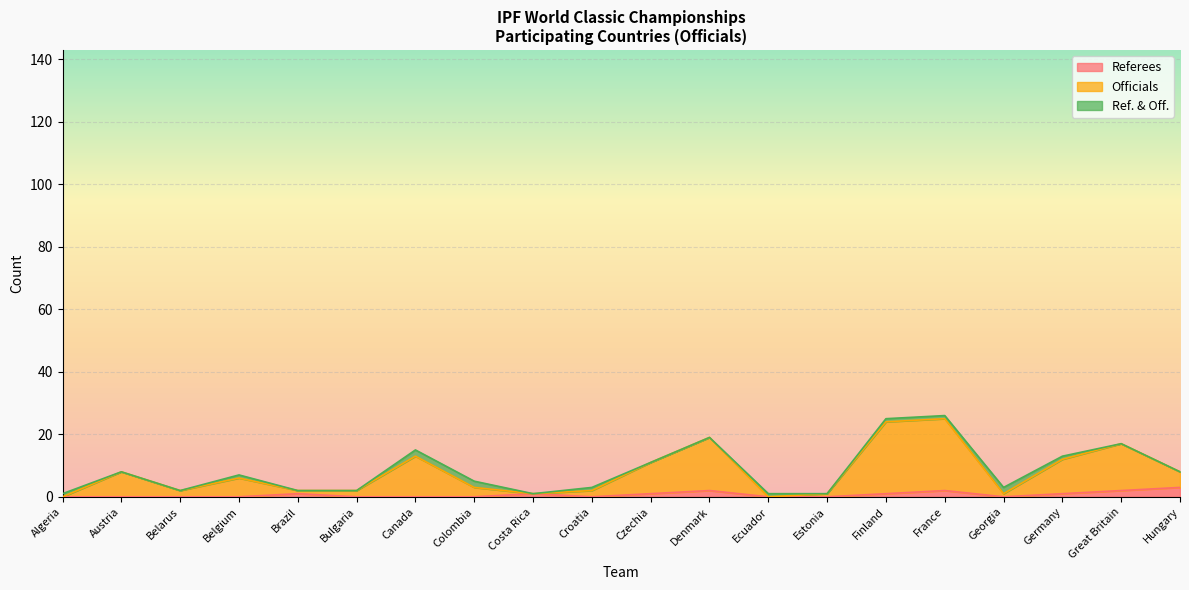

What is the sum of the Officials values at Austria and Croatia?

11